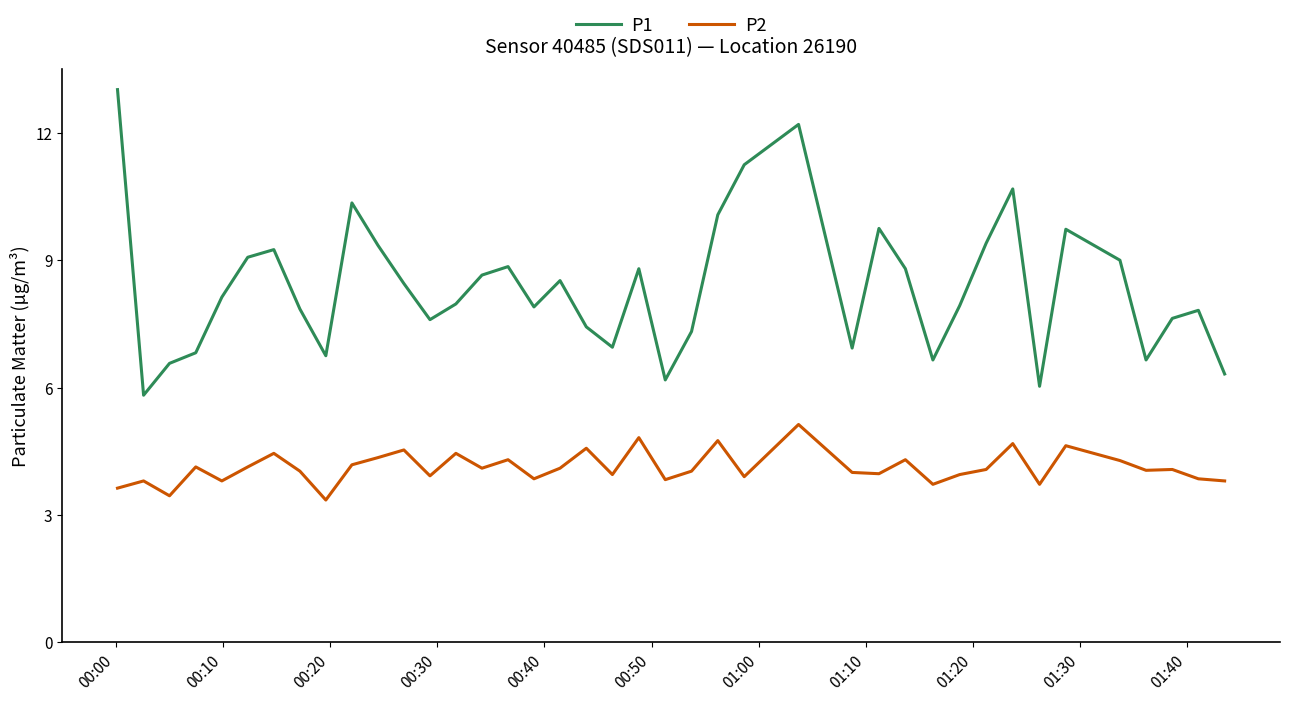

Does the chart have visible grid lines?

No